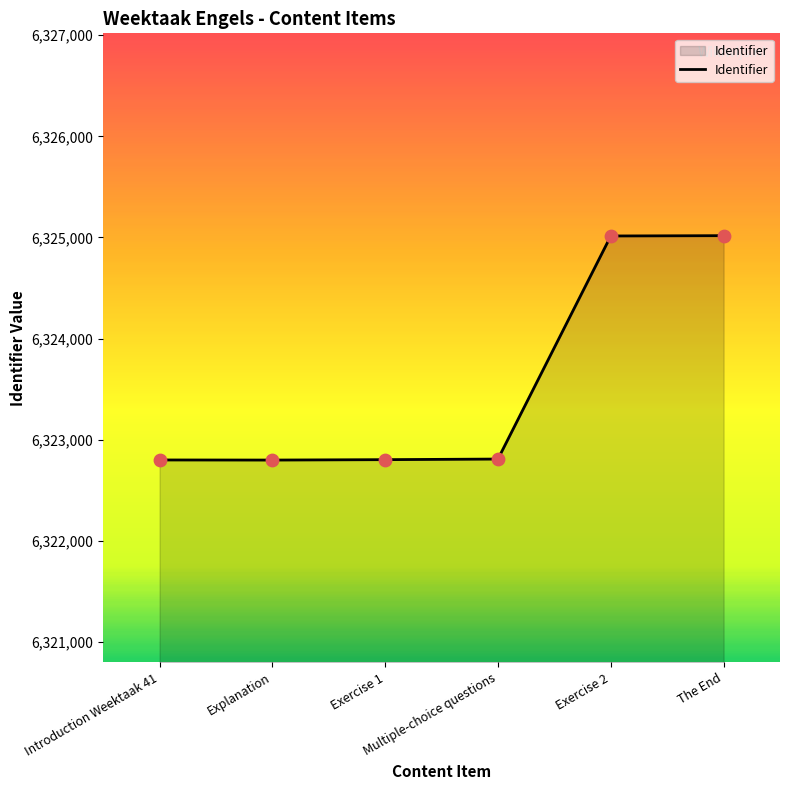

What is the ratio of the value at Exercise 1 to the value at Explanation?

1.0